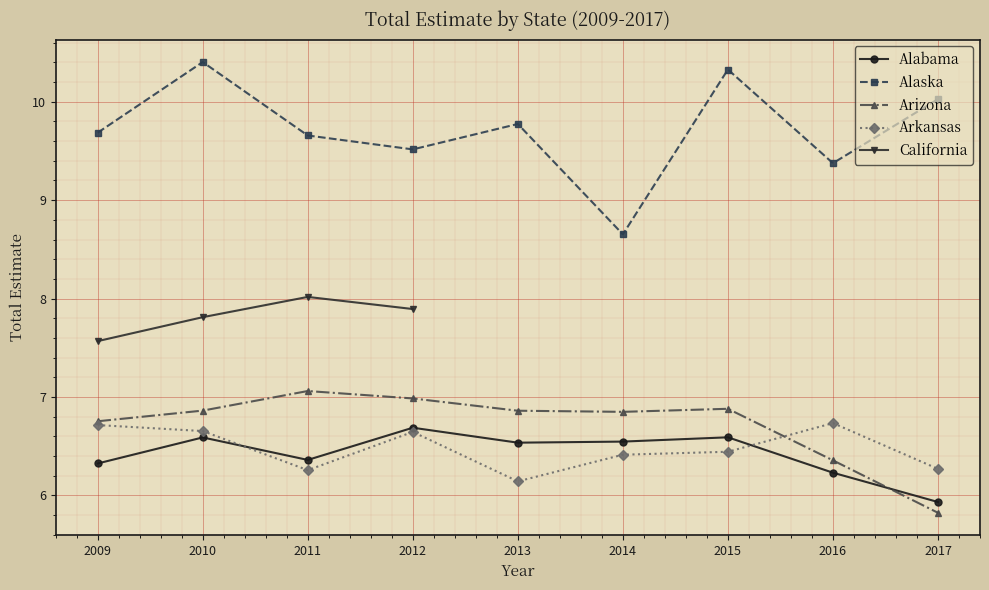

Is this an area chart (filled region under the line)?

No